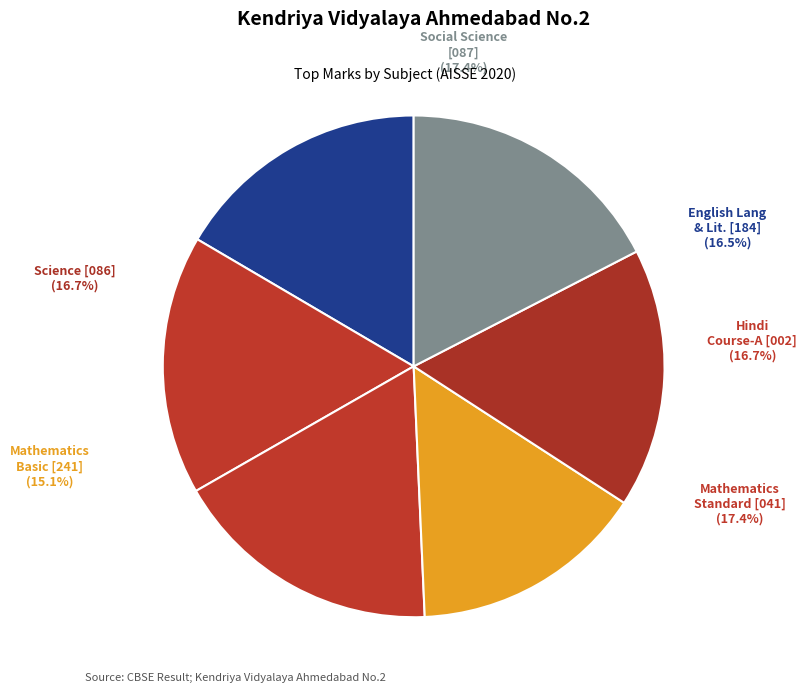

To the nearest percent, what is the difference between the largest and smallest slice percentages?

2%